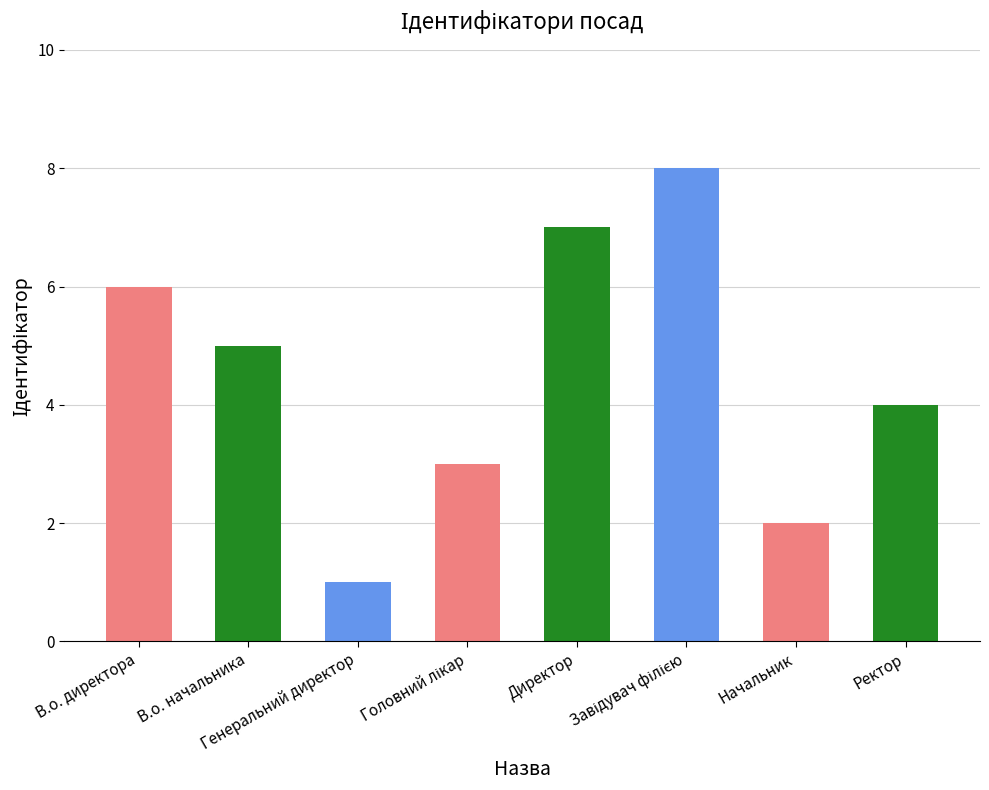

The chart shows a value of 3 at Завідувач філією. True or false?

False